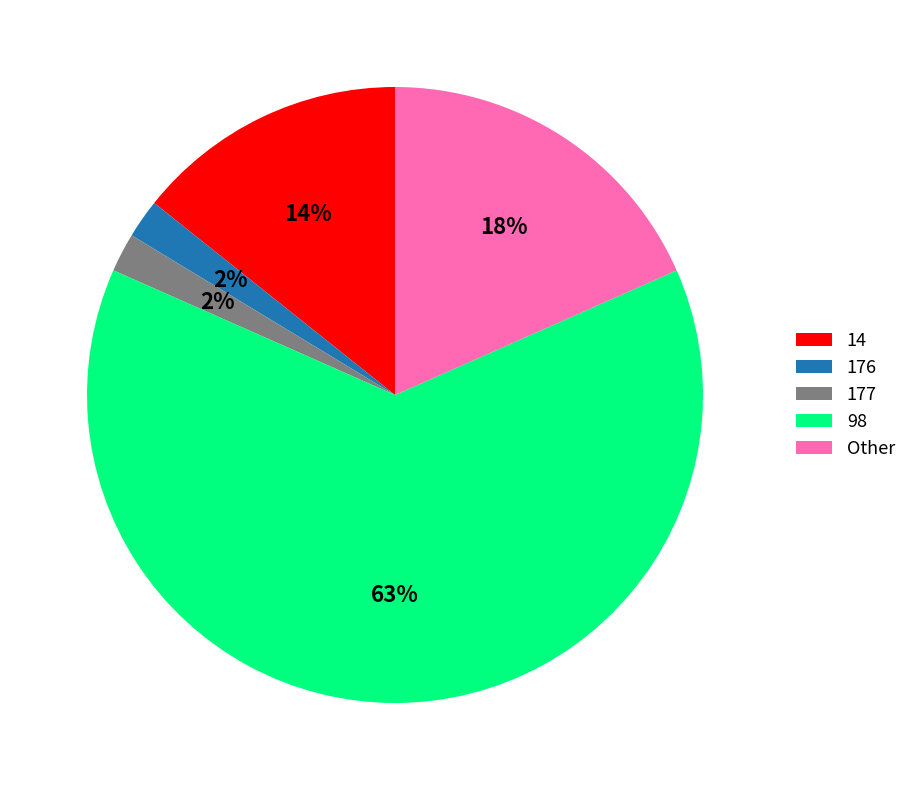

How many segments does this pie chart have?

5